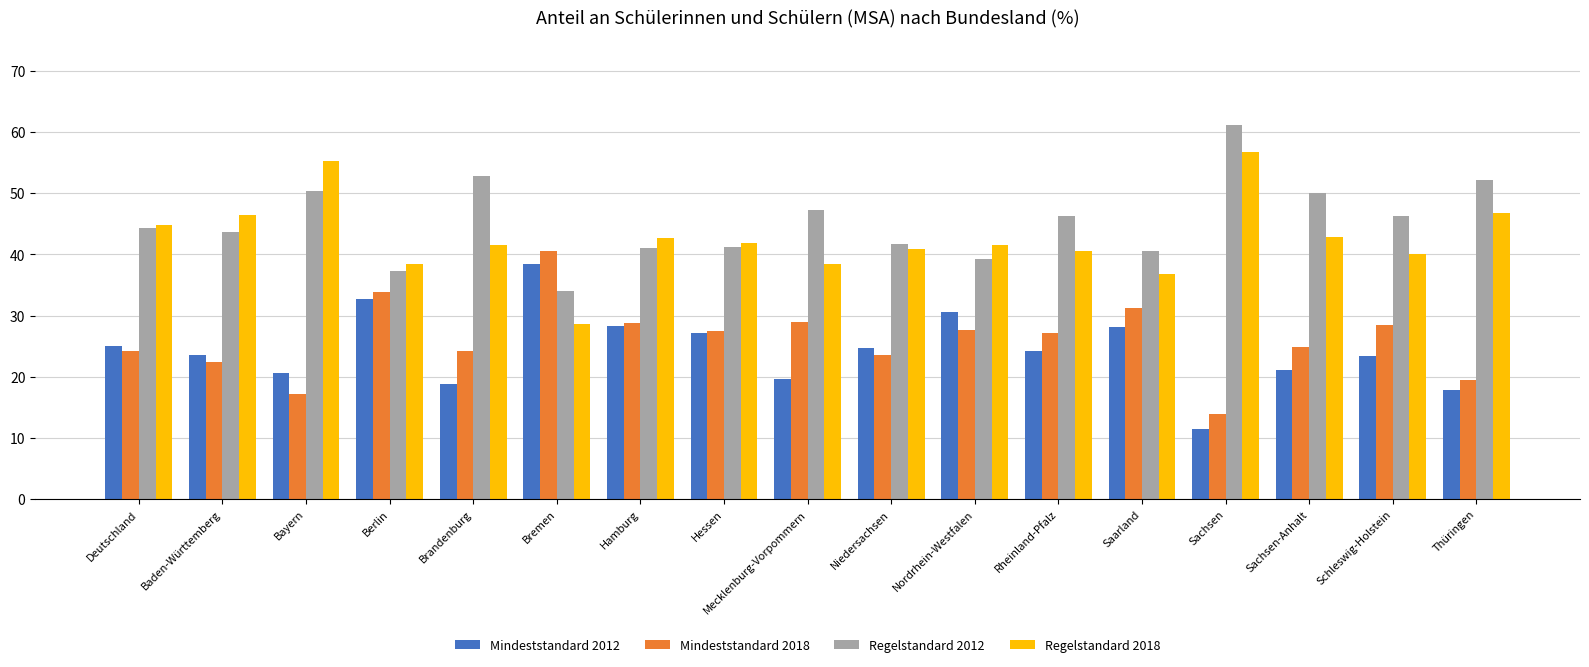

What is the maximum value for Regelstandard 2012?

61.2